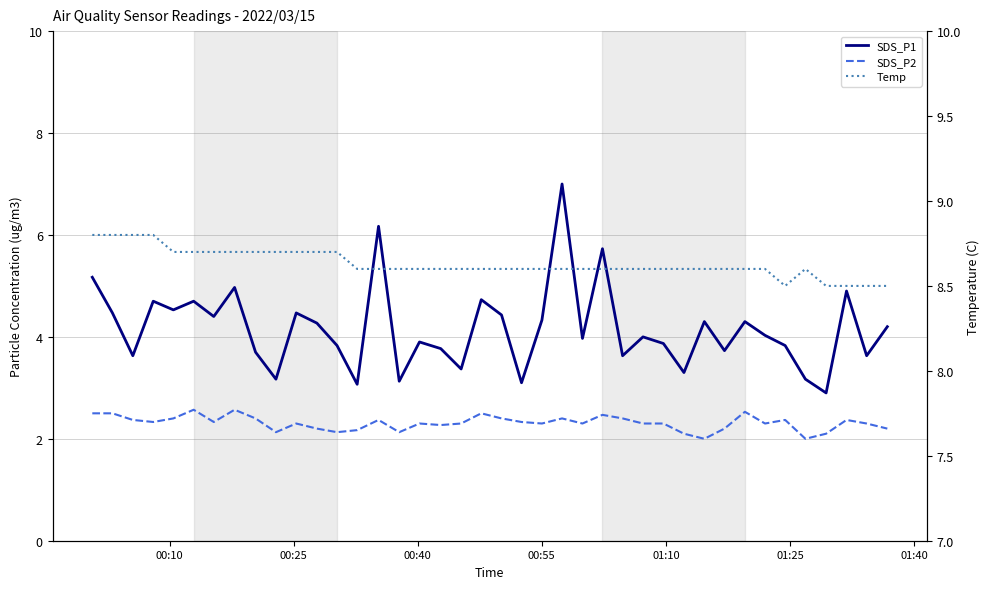

True or false: Temp and SDS_P1 cross at least once.

False